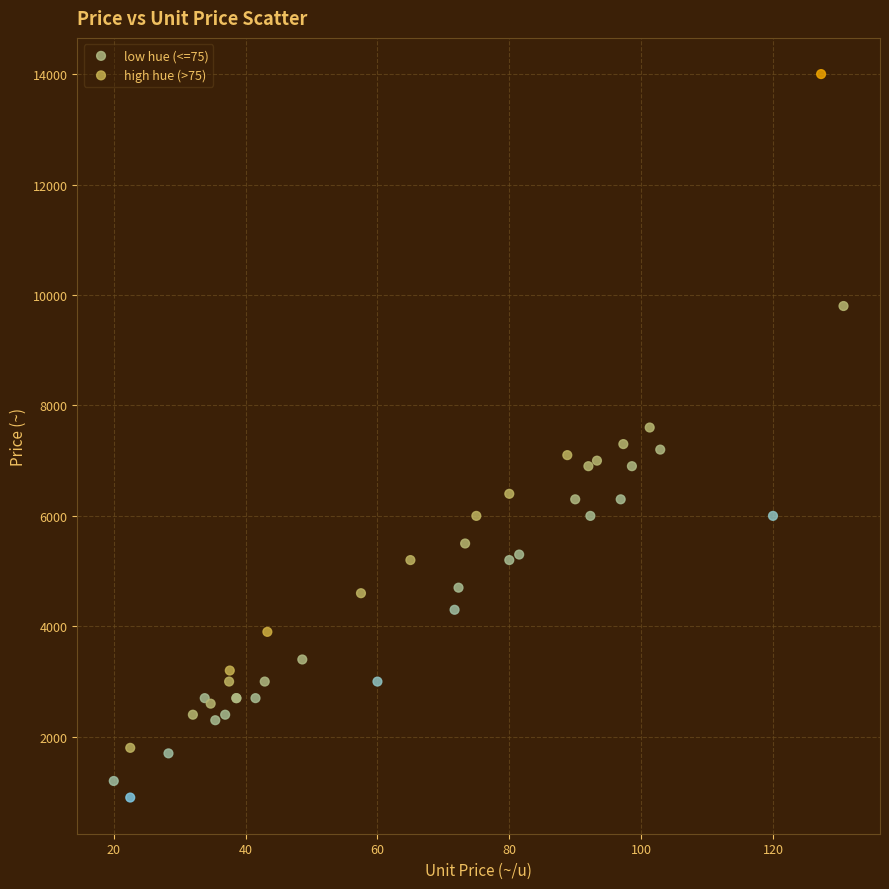

What are all the series names shown in the legend?

low hue (<=75), high hue (>75)